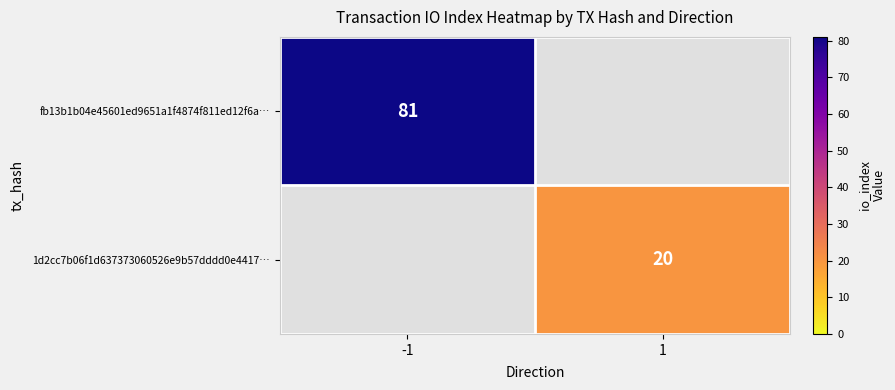

Which category has the highest value across all series?

-1